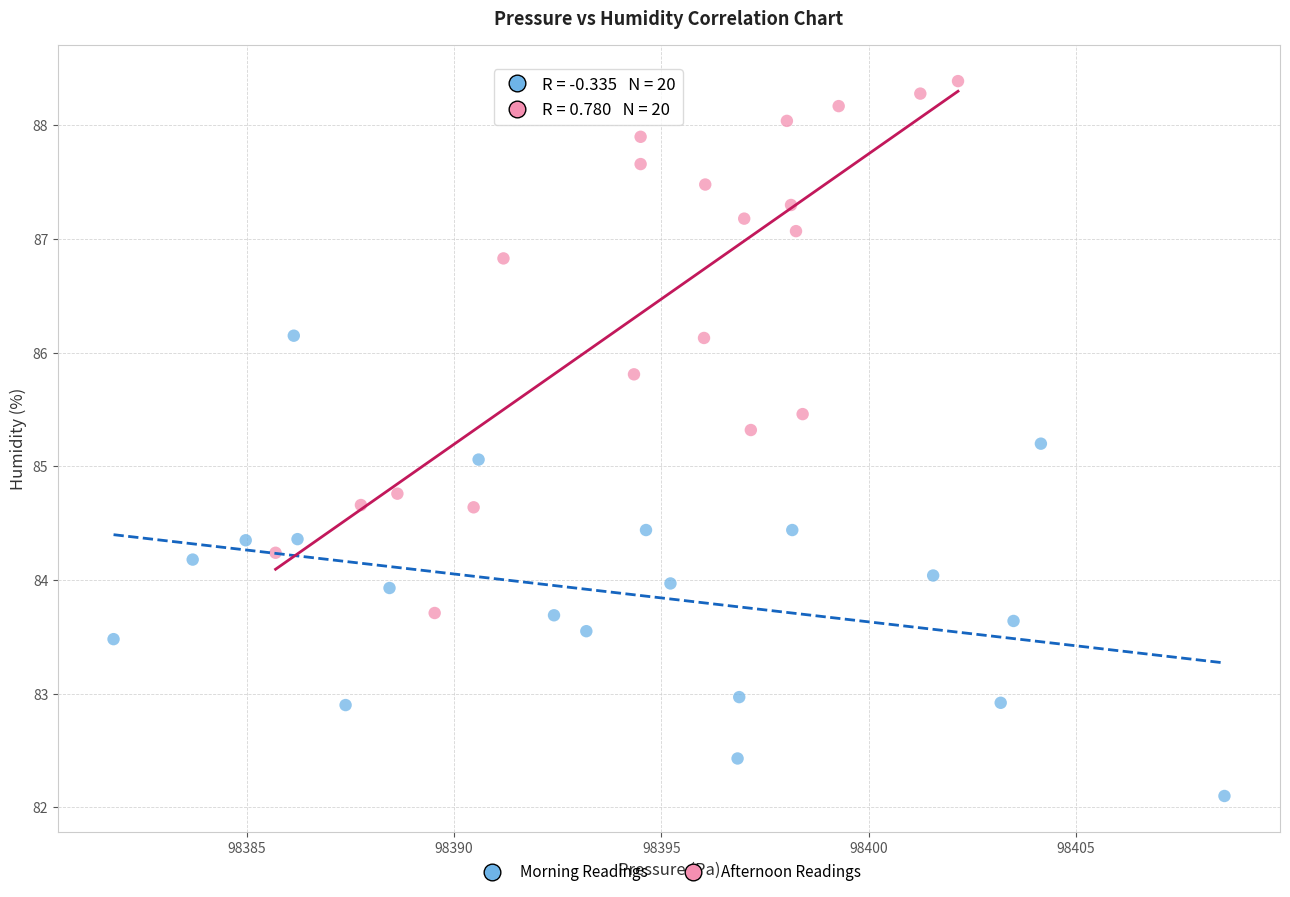

Which series contains the lowest Y value?

Morning Readings